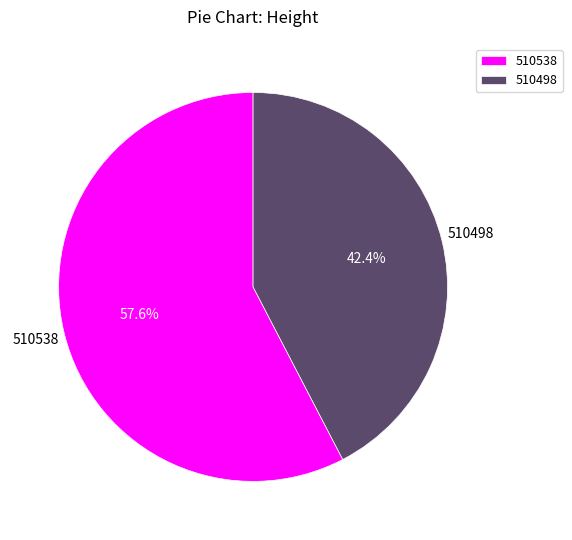

To the nearest percent, what is the difference between the largest and smallest slice percentages?

15%